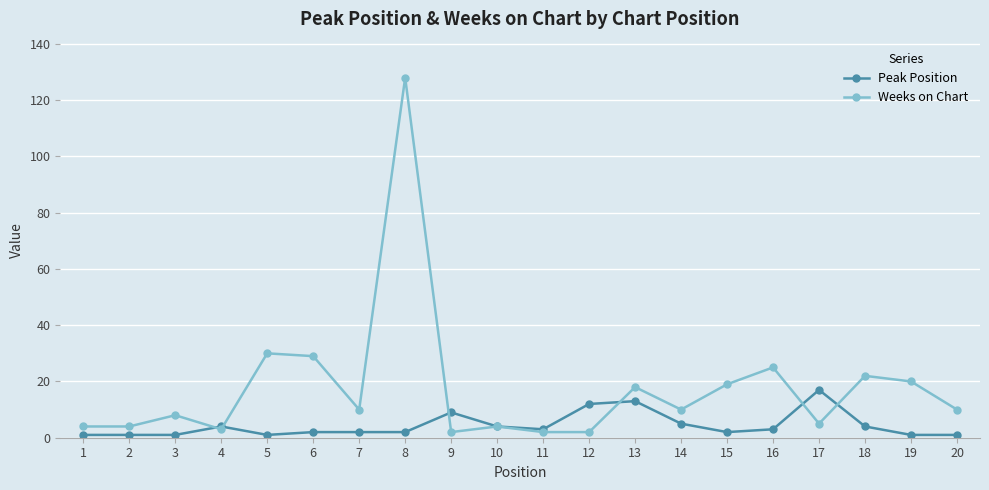

At which label does Weeks on Chart reach its peak?

8